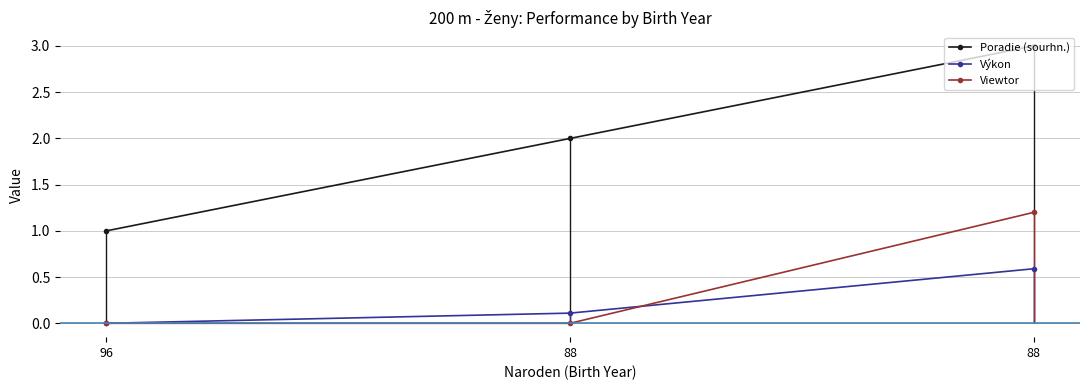

List the series in order of their peak value, lowest first.

Výkon, Viewtor, Poradie (sourhn.)